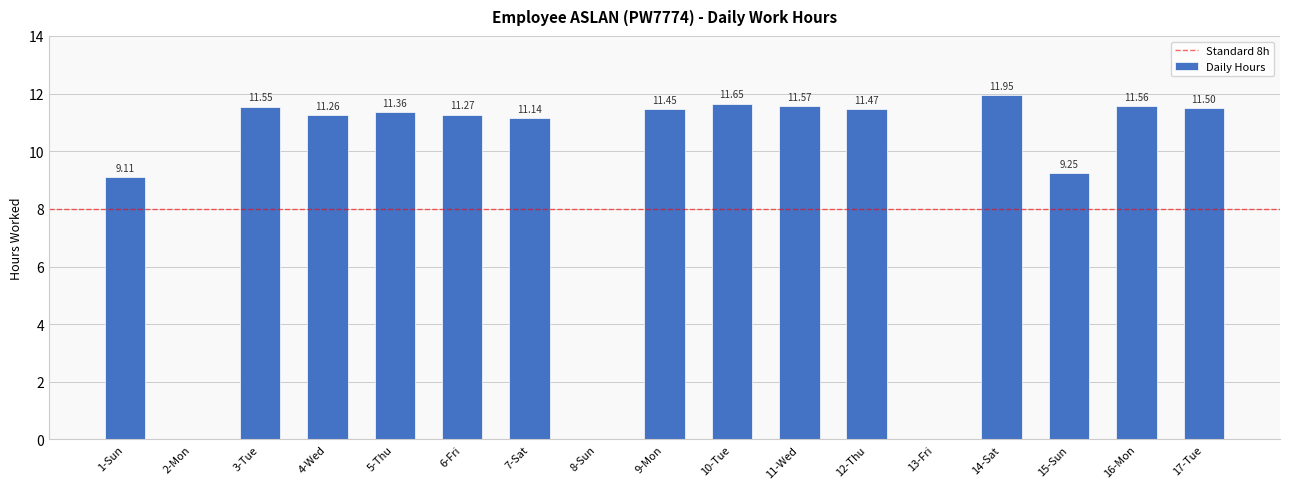

What is the sum of all values?

156.1